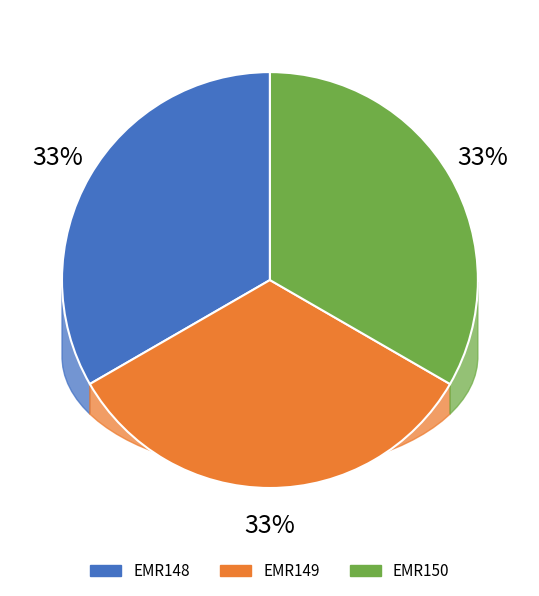

Count the number of slices in the pie.

3